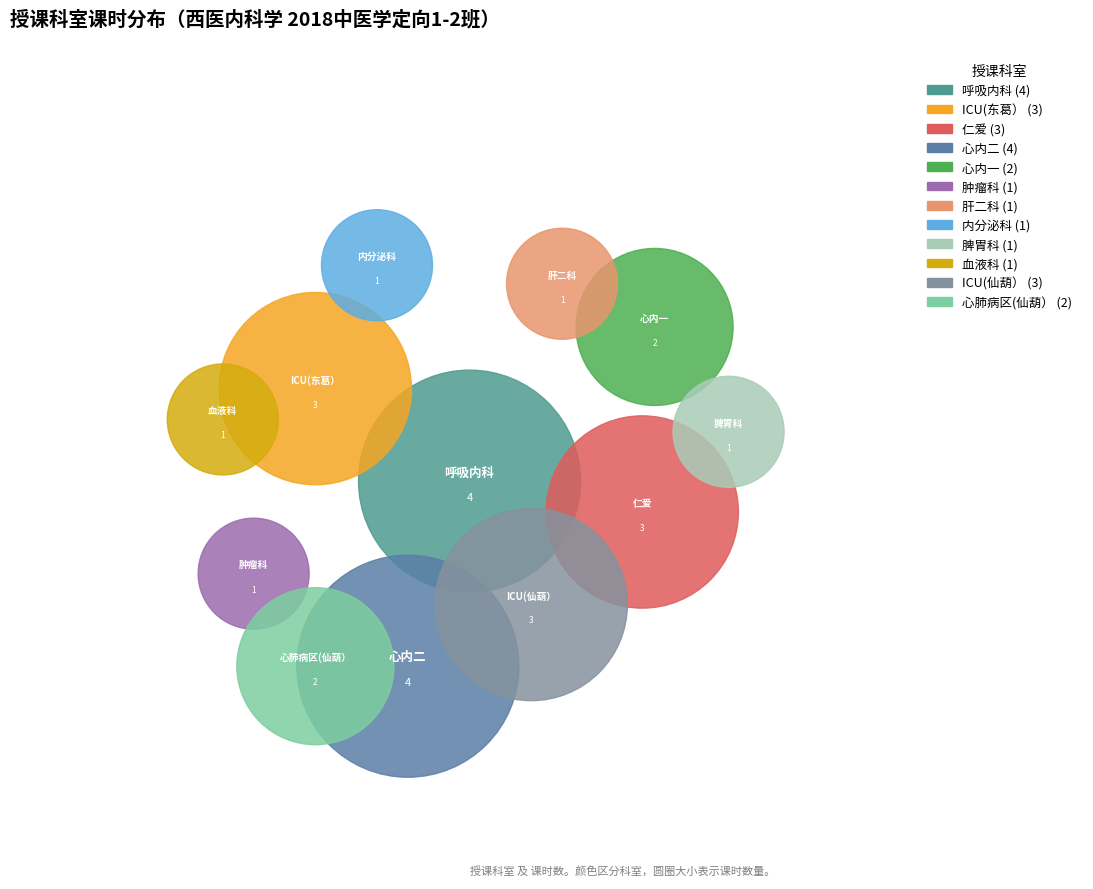

Between 脾胃科 and ICU(东葛）, which is larger?

ICU(东葛）